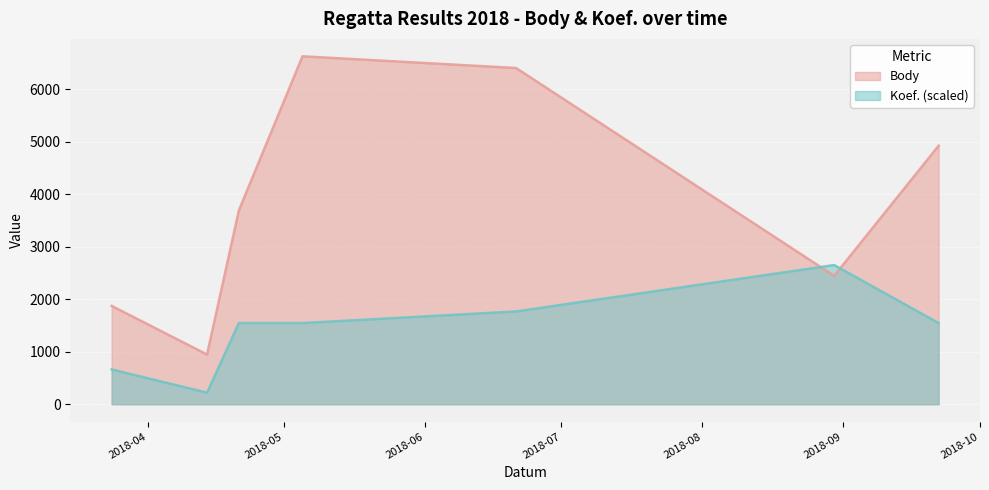

Between 2018-04-21 and 2018-09-22, which series saw the biggest shift?

Body